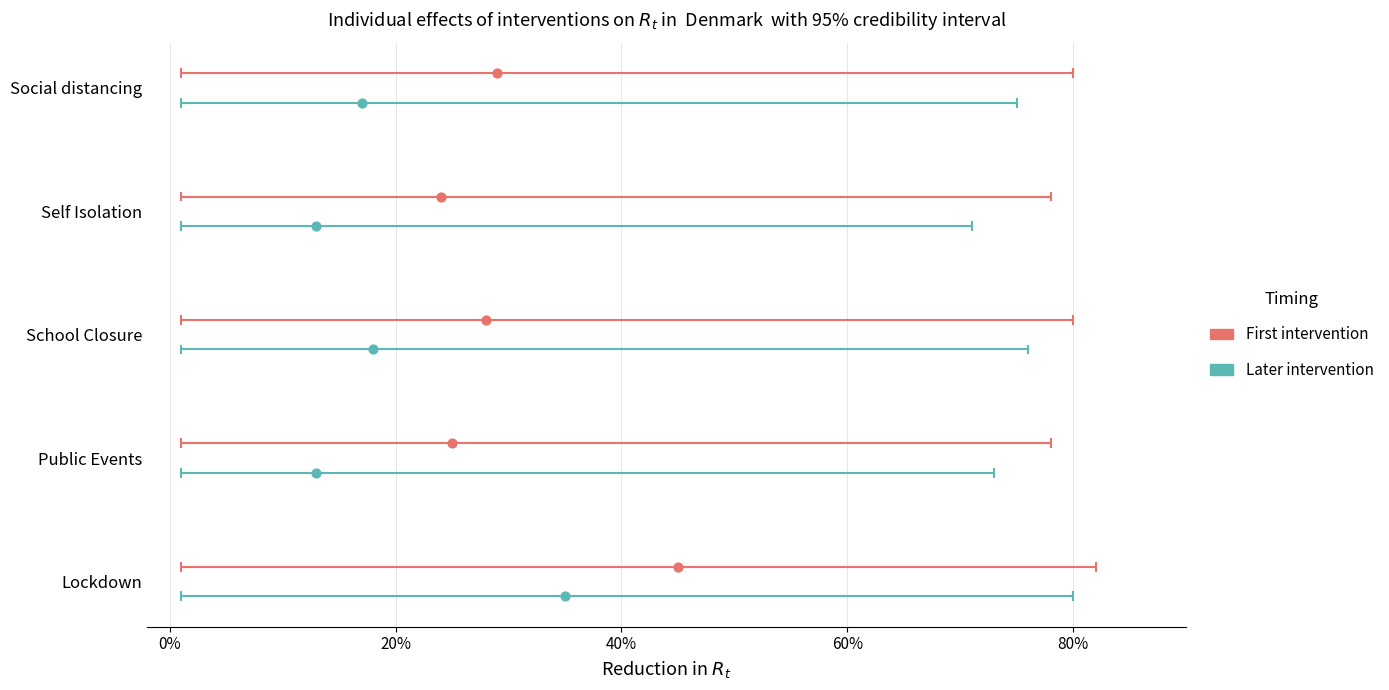

Which series reaches the minimum Y coordinate?

Later intervention